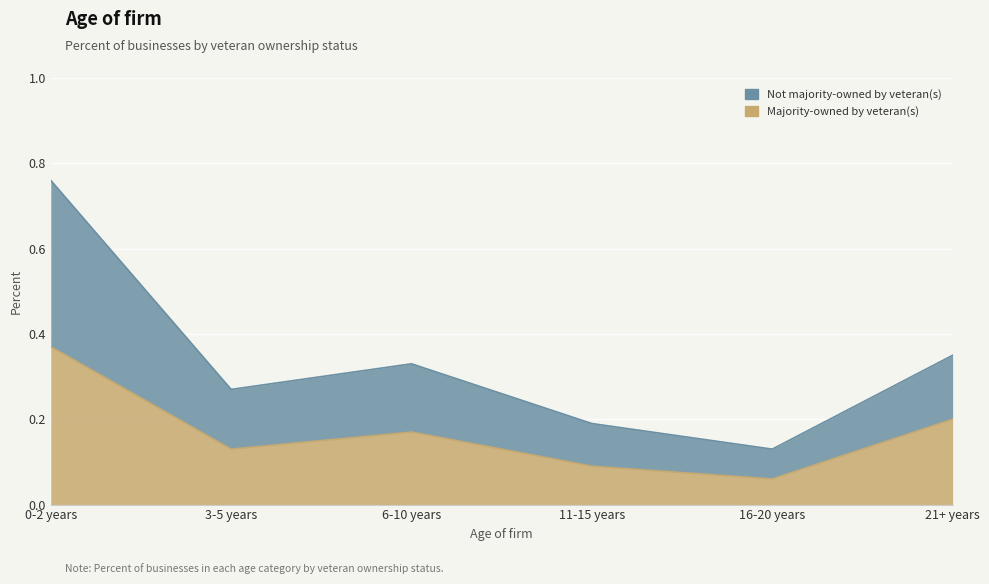

Count the number of categories in the chart.

6